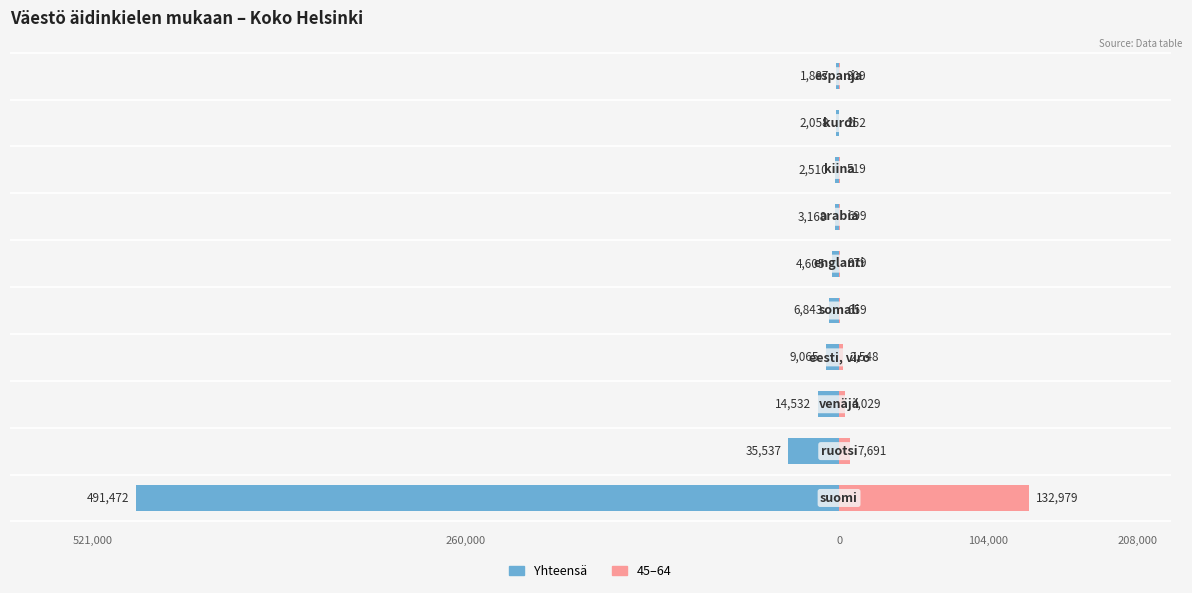

What are all the series names shown in the legend?

Yhteensä, 45–64